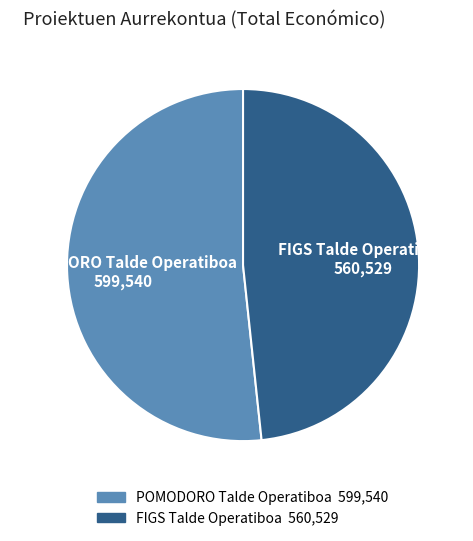

Which slice is the largest?

POMODORO Talde Operatiboa